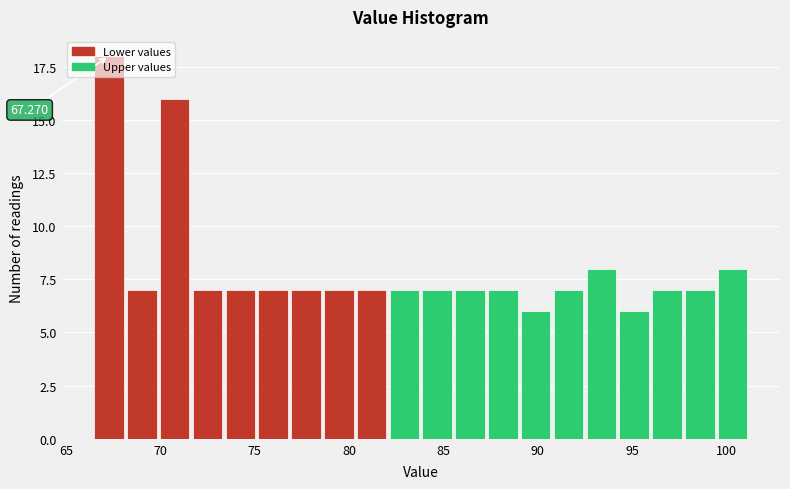

Read against the x-axis, roughly where is the centre of the tallest bar?

67.5